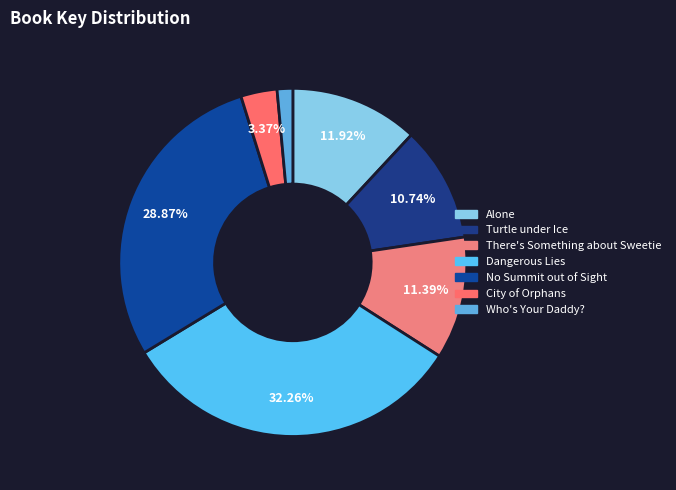

To the nearest percent, what percentage of the pie is Alone?

12%